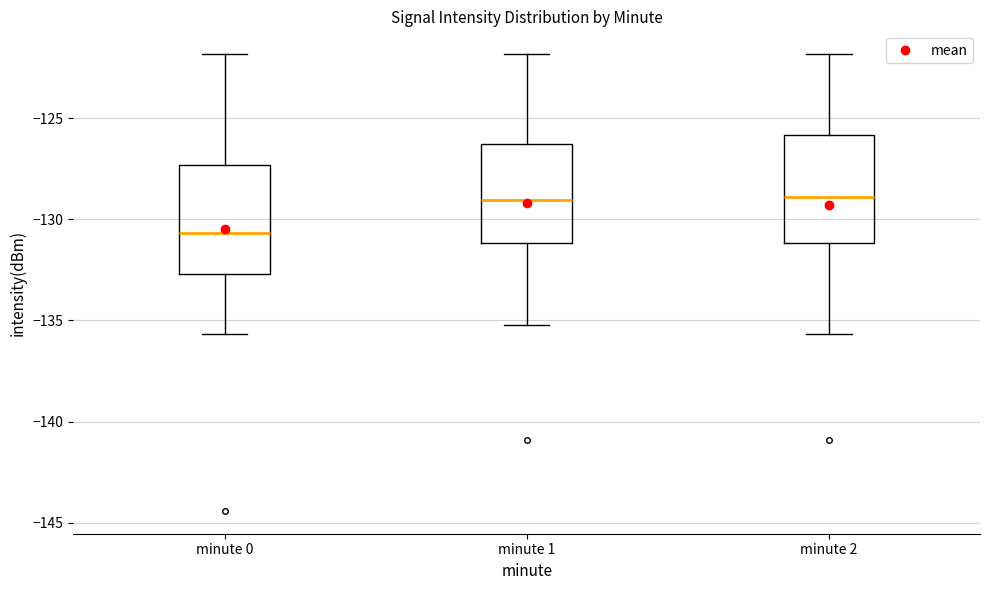

Where is the upper edge of the box for minute 0 on the y-axis? The values are not printed on the chart, so give them approximately, as read against the axis.

-127.5